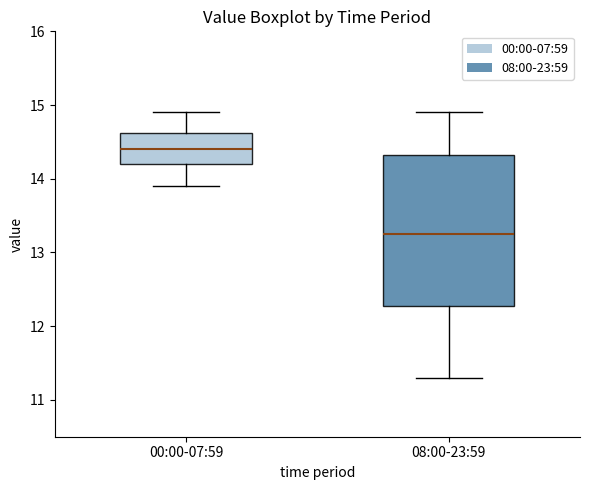

Which box has the highest median line?

00:00-07:59